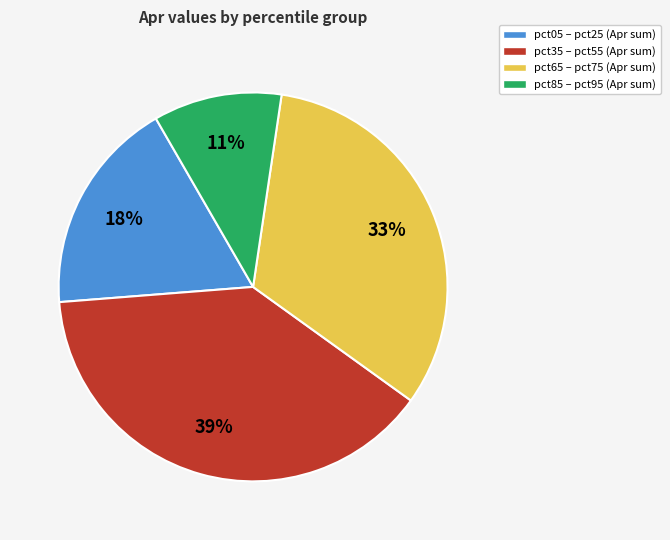

True or false: pct35 – pct55 (Apr sum) accounts for 39% of the total.

True